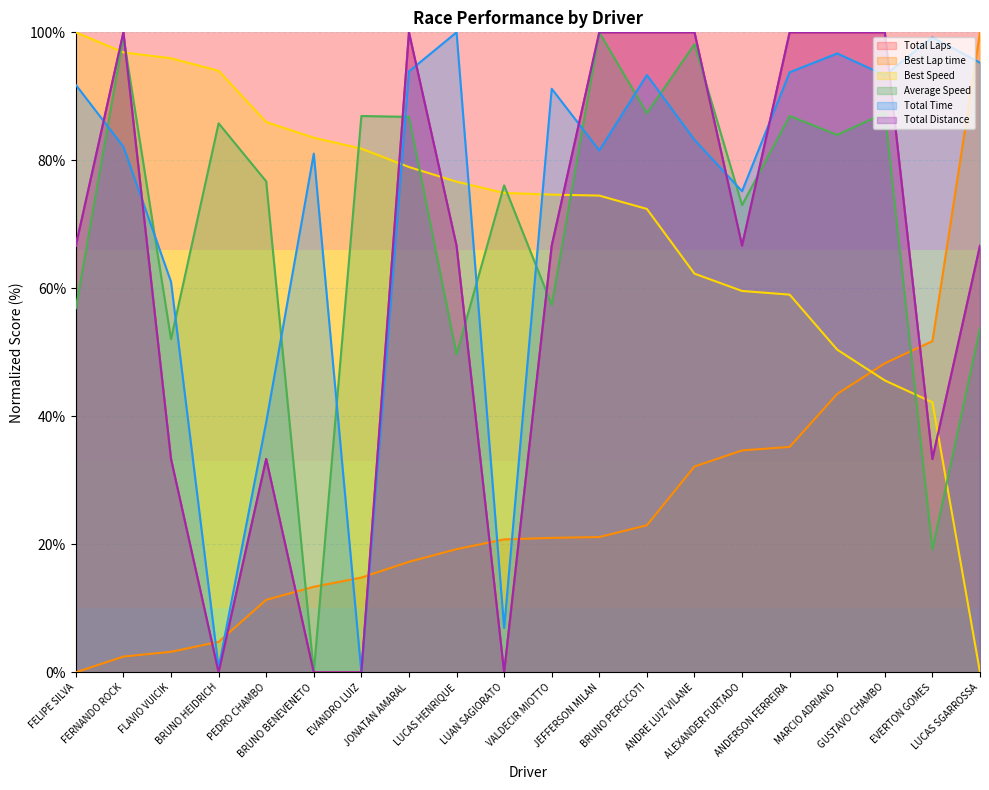

Reading left to right, list all the values displayed in this chart.

Total Laps: 66.7	100.0	33.3	0.0	33.3	0.0	0.0	100.0	66.7	0.0	66.7	100.0	100.0	100.0	66.7	100.0	100.0	100.0	33.3	66.7
Best Lap time: 0.0	2.5	3.2	4.8	11.3	13.4	14.8	17.3	19.2	20.8	21.0	21.1	23.0	32.2	34.7	35.2	43.5	48.3	51.7	100.0
Best Speed: 100.0	96.9	95.9	94.0	86.0	83.5	81.8	79.0	76.7	74.9	74.6	74.5	72.4	62.3	59.6	59.0	50.4	45.6	42.2	0.0
Average Speed: 56.9	99.4	52.1	85.8	76.7	0.0	86.9	86.8	49.7	76.1	57.4	100.0	87.4	98.1	73.0	86.9	84.0	87.4	19.2	53.8
Total Time: 91.8	82.1	61.0	0.7	39.1	81.0	0.0	93.9	100.0	6.9	91.2	81.5	93.3	83.2	75.2	93.8	96.7	93.3	99.2	95.3
Total Distance: 66.7	100.0	33.3	0.0	33.3	0.0	0.0	100.0	66.7	0.0	66.7	100.0	100.0	100.0	66.7	100.0	100.0	100.0	33.3	66.7